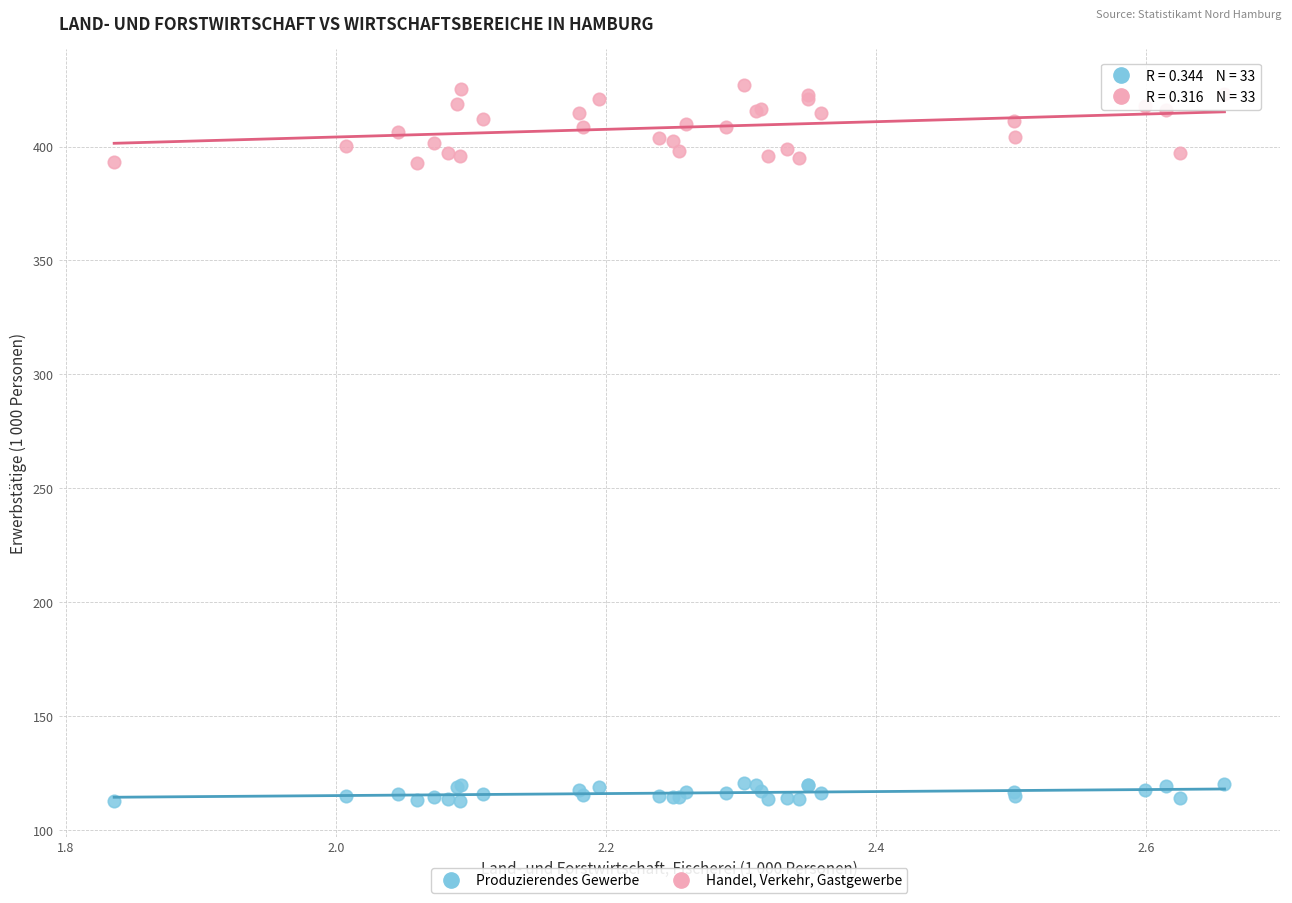

Which series has the widest spread of Y values?

Handel, Verkehr, Gastgewerbe